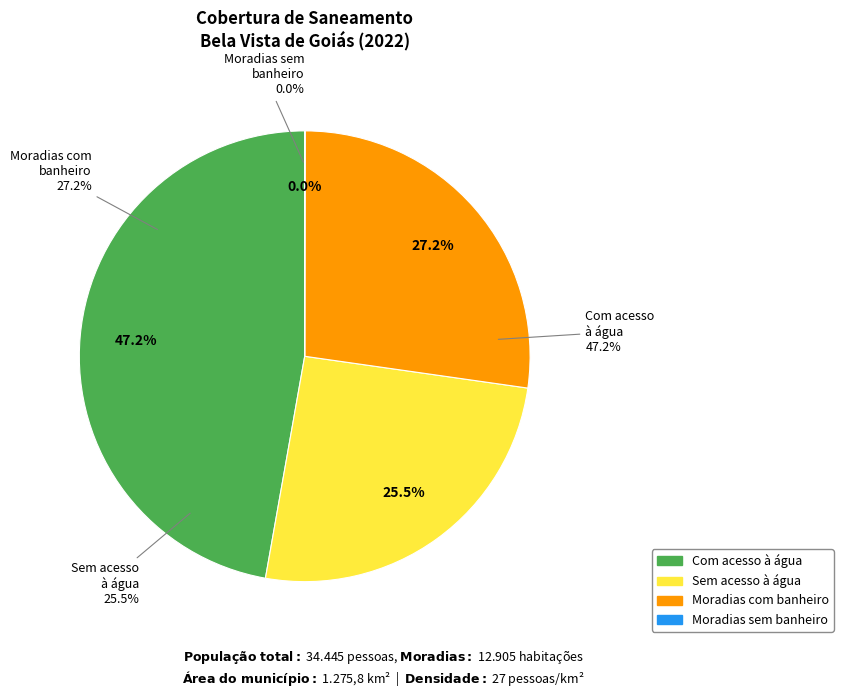

Which slice is the largest?

Com acesso à água